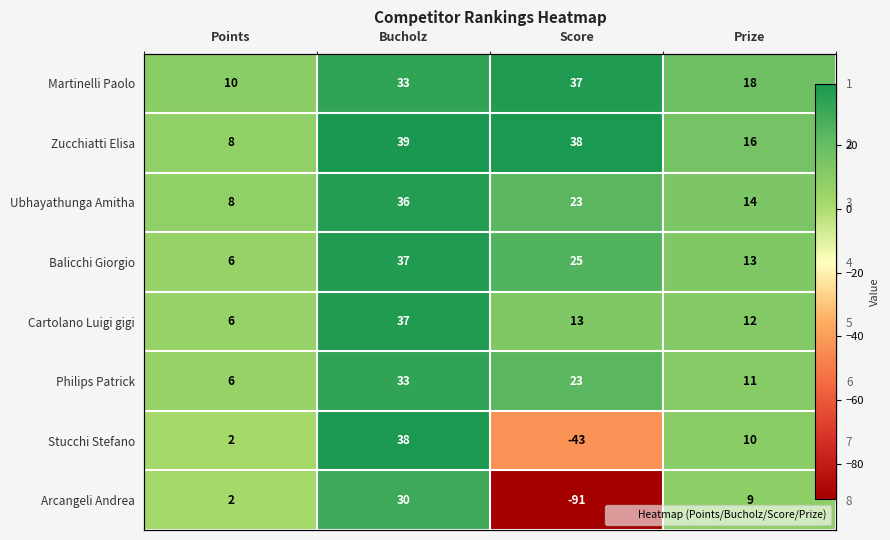

Where is Stucchi Stefano nearest to the value -2?

Points